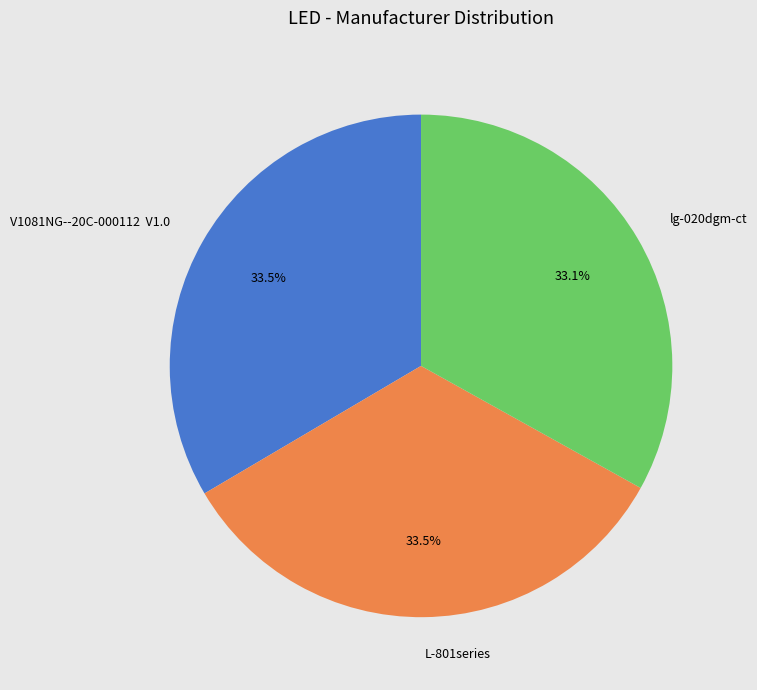

How many slices are in this pie chart?

3